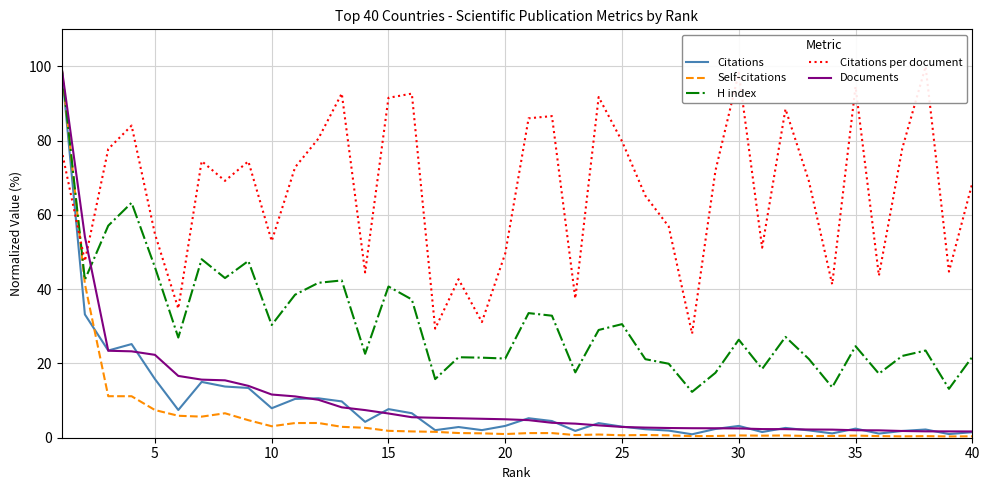

List the series in order of their peak value, lowest first.

Citations, Self-citations, H index, Citations per document, Documents